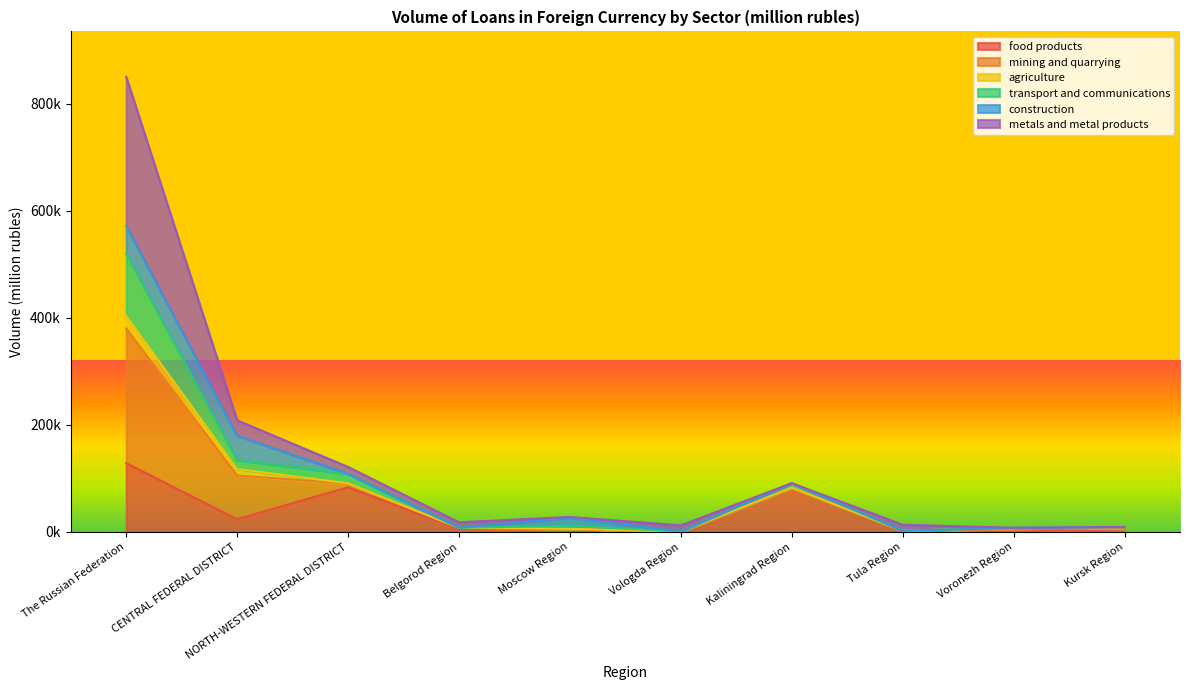

Count the number of categories in the chart.

10